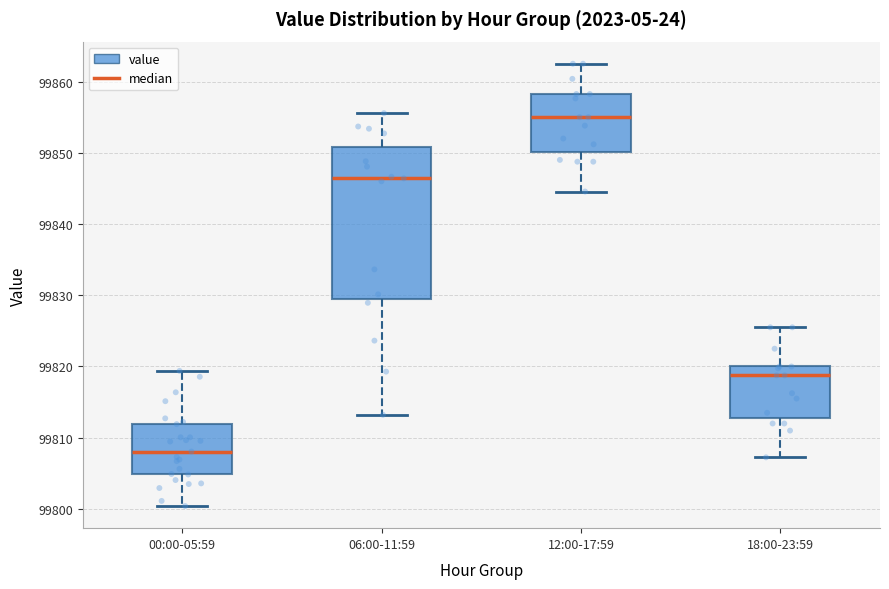

Reading left to right, read every box against the y-axis: the position of its median line, the range the box covers, and the ends of its whiskers. The values are not printed on the chart, so give them approximately, as read against the axis.

00:00-05:59: median 99808, box 99805 to 99812, whiskers 99800 to 99819
06:00-11:59: median 99846, box 99830 to 99851, whiskers 99813 to 99856
12:00-17:59: median 99855, box 99850 to 99858, whiskers 99845 to 99863
18:00-23:59: median 99819, box 99813 to 99820, whiskers 99807 to 99826